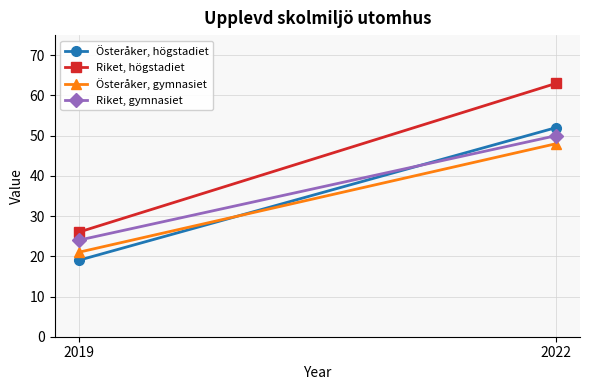

Is the value of Österåker, gymnasiet at 2019 greater than the value of Riket, gymnasiet at 2019?

No